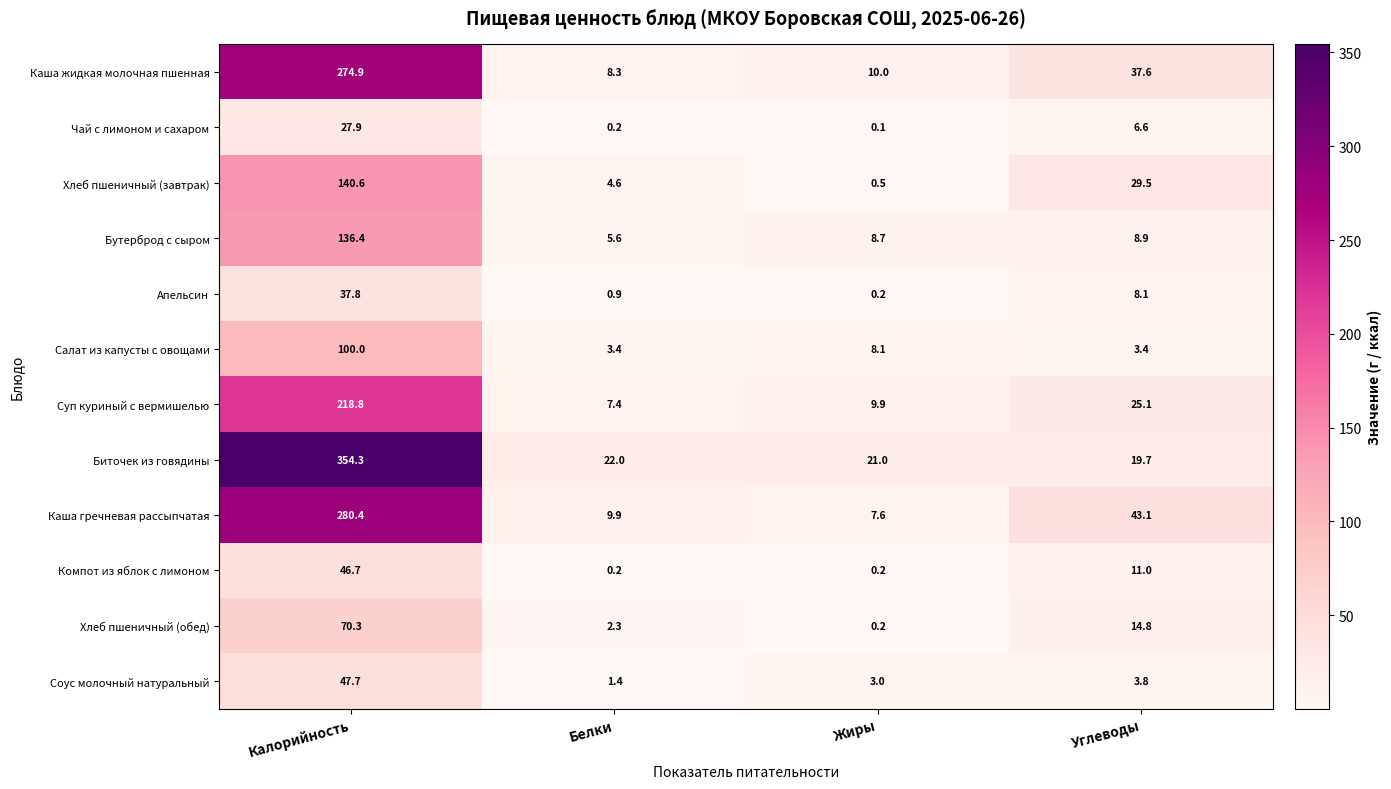

What is the difference between the second highest and second lowest values in the Салат из капусты с овощами series?

4.7